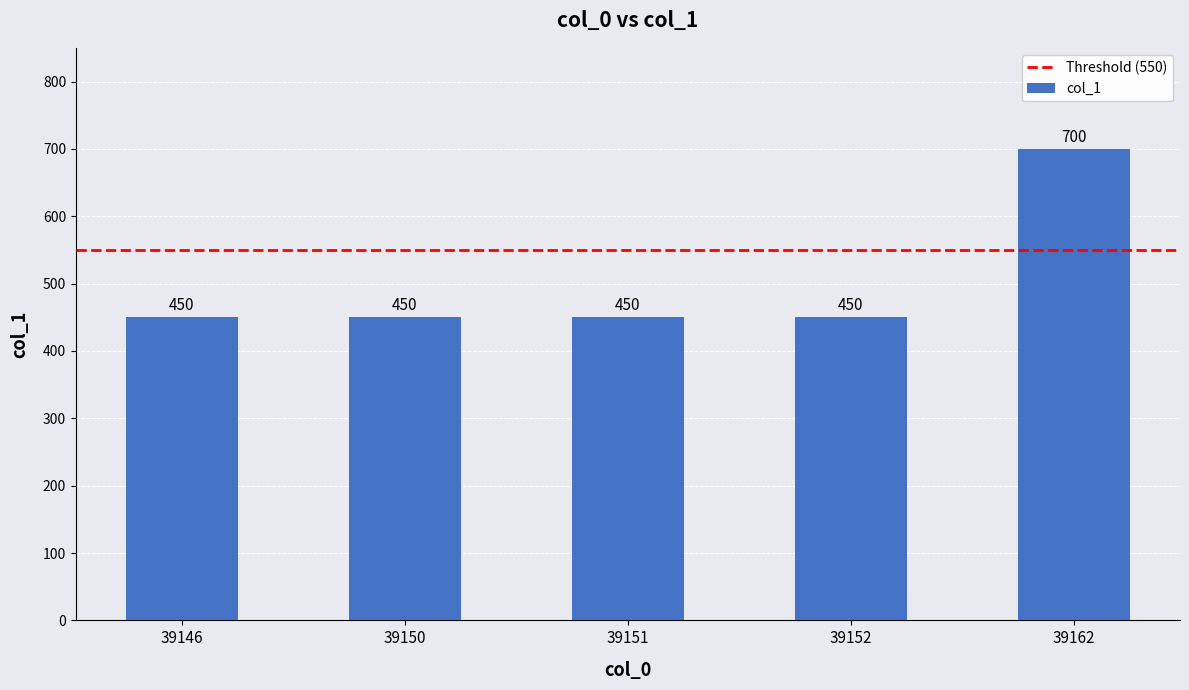

The value at 39150 is 182. True or false?

False